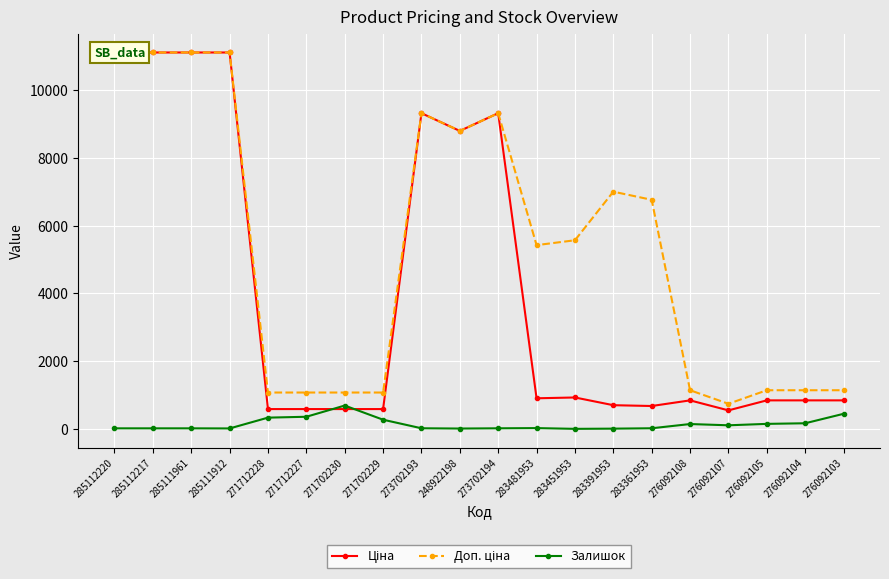

What is the spread (max minus min) of values at 276092103?

696.1